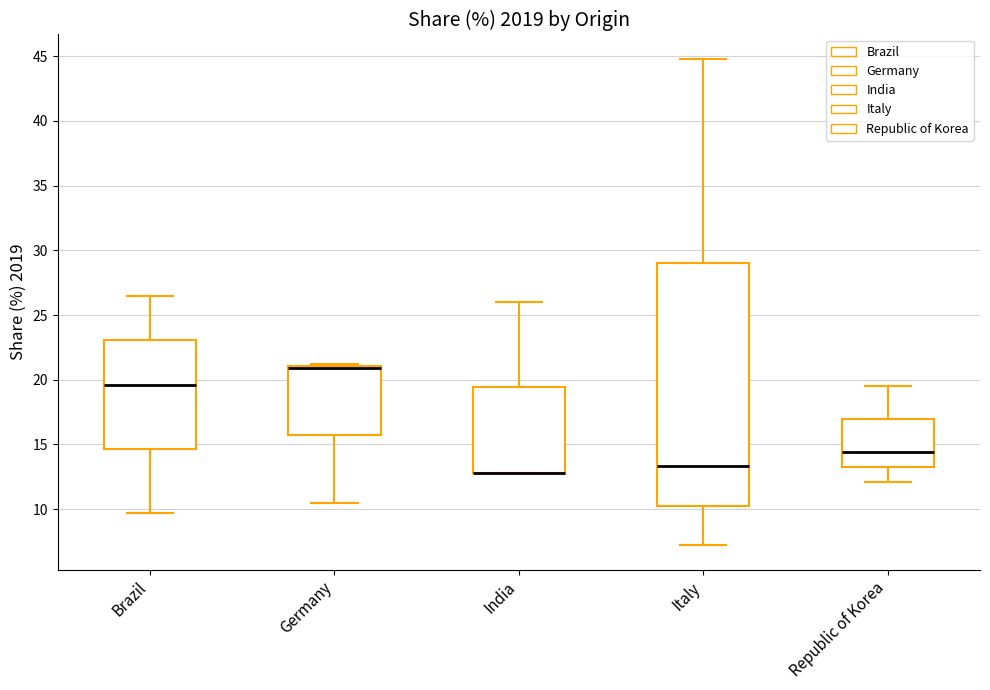

Comparing the boxes themselves (not the whiskers), which one is the tallest?

Italy